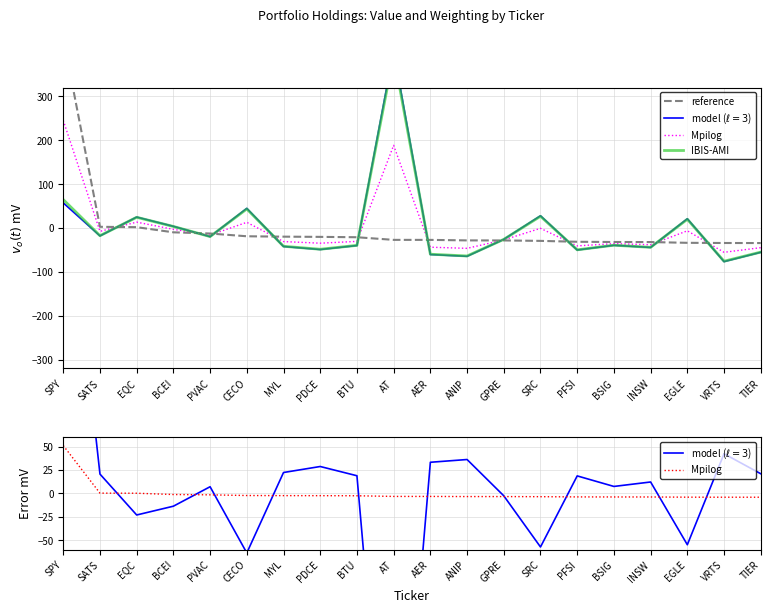

At which category is the sum across all series the highest?

SPY